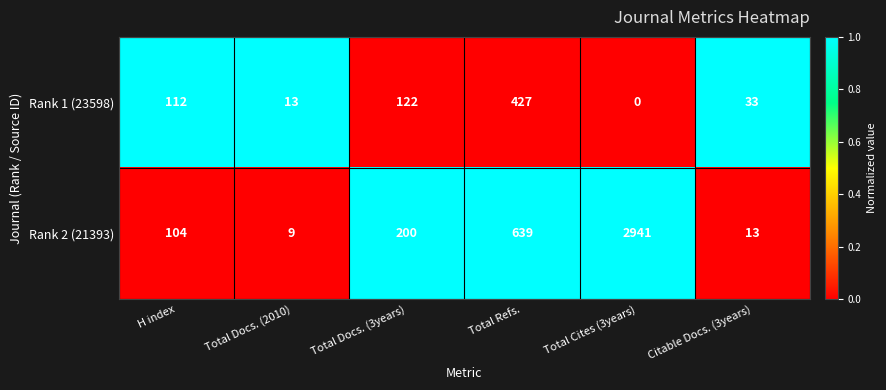

Which series changed the most between Total Cites (3years) and Citable Docs. (3years)?

Rank 2 (21393)